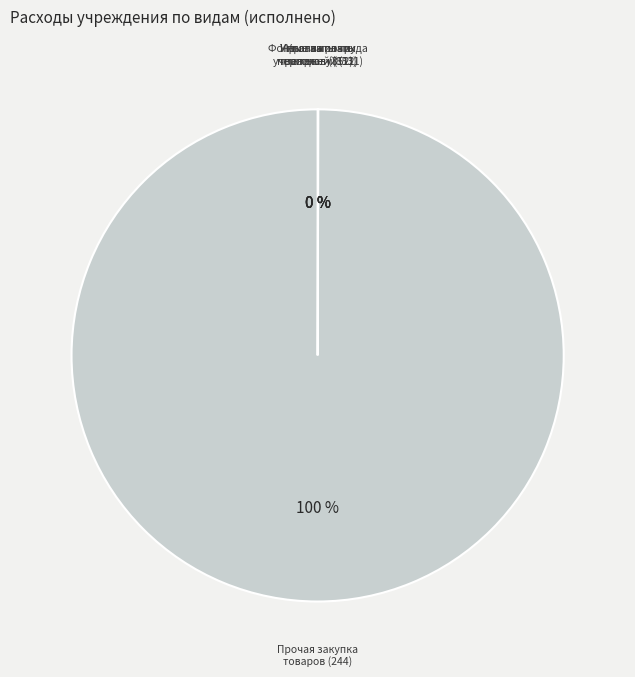

Is there any slice that represents more than half of the pie?

Yes